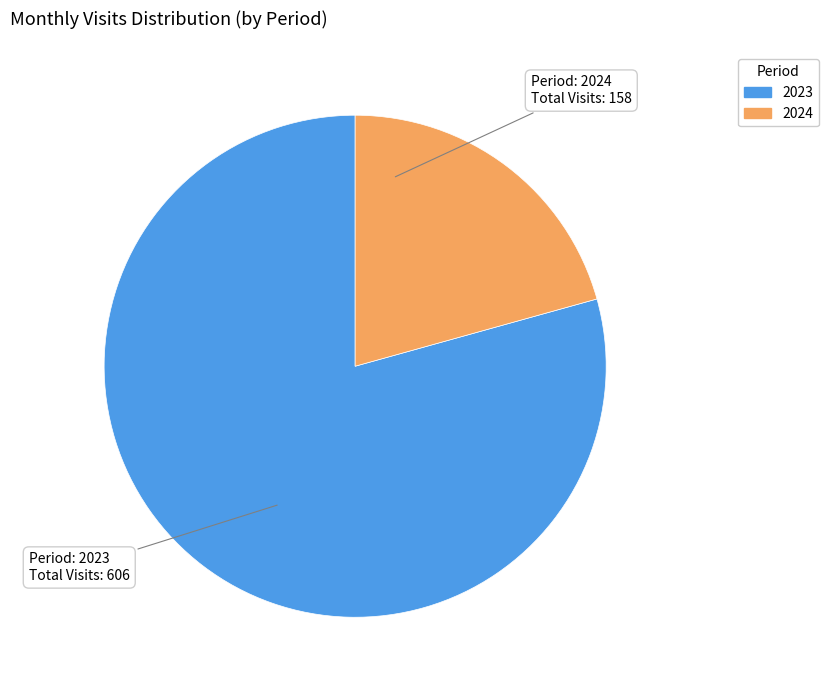

The 2024 slice represents 21% of the pie. True or false?

True